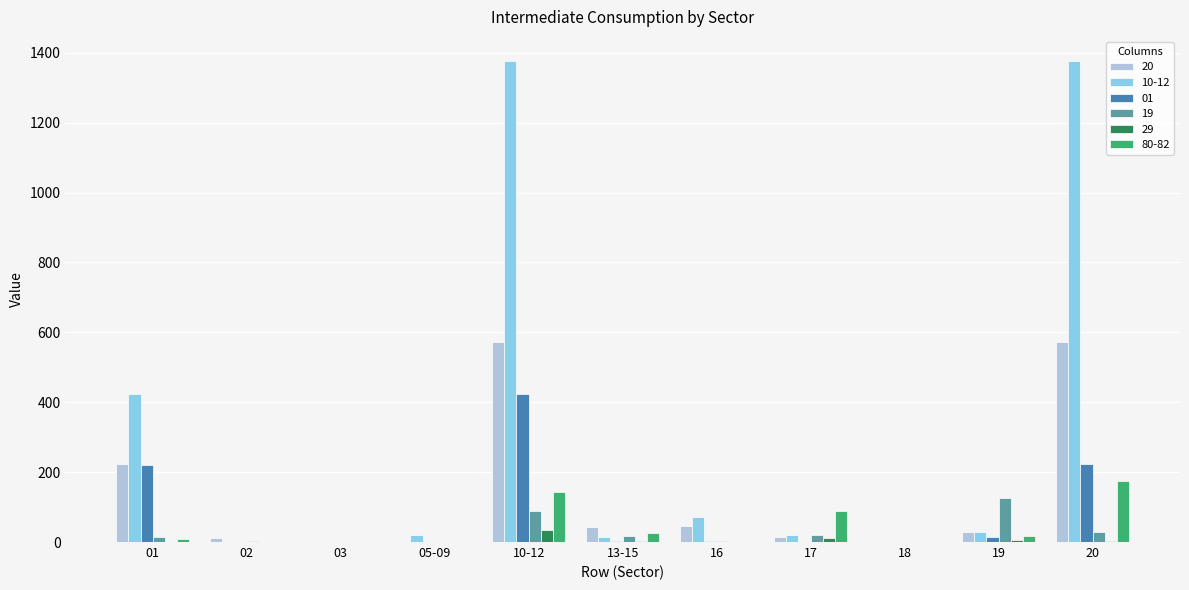

What is the sum of the 29 values at 19 and 10-12?

40.1